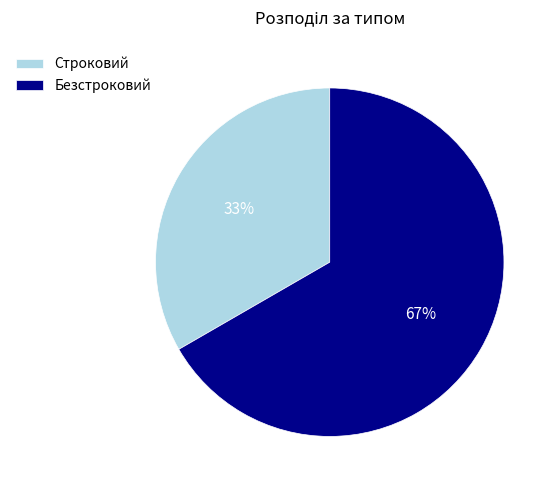

Is it true that Безстроковий is 72% of the pie?

False